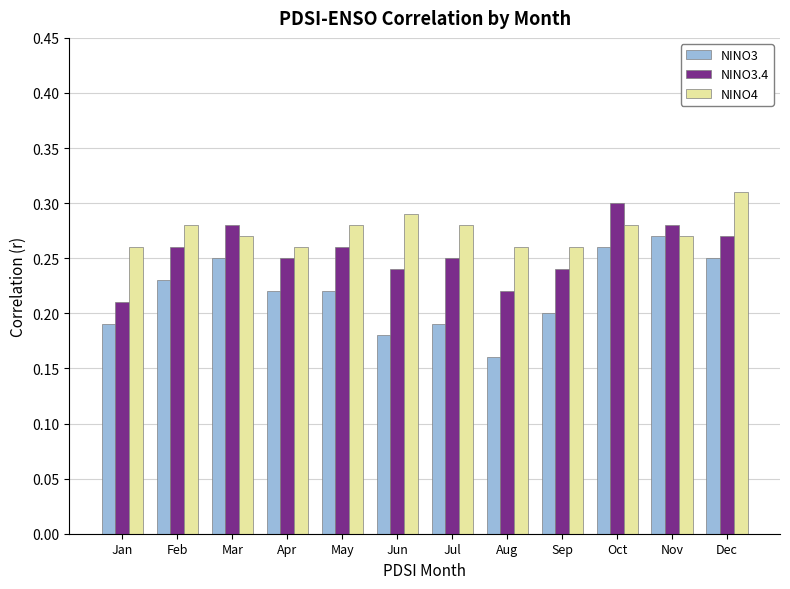

At which label does NINO3.4 reach its peak?

Oct